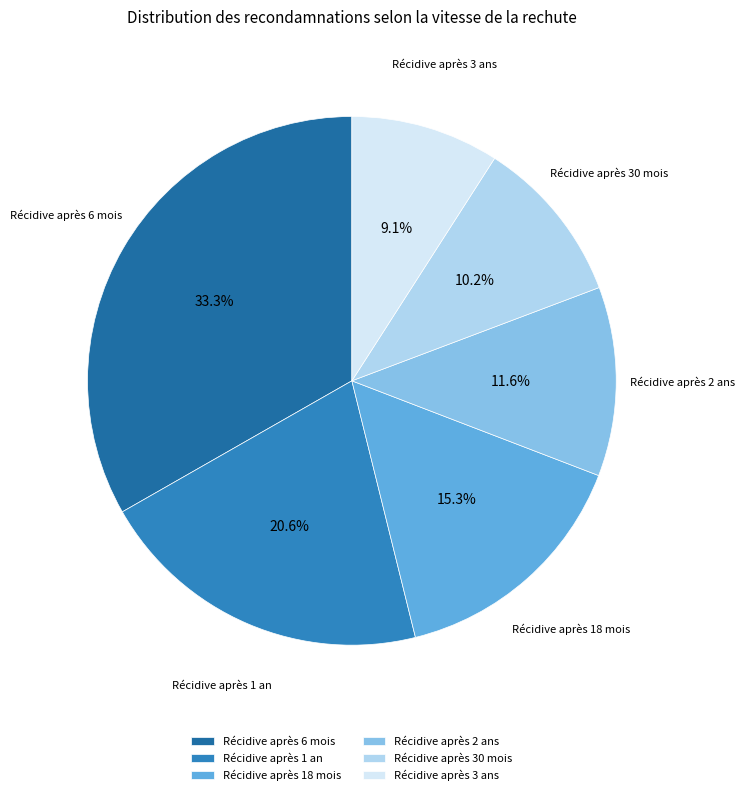

What percentage do Récidive après 1 an and Récidive après 3 ans together represent?

29.7%